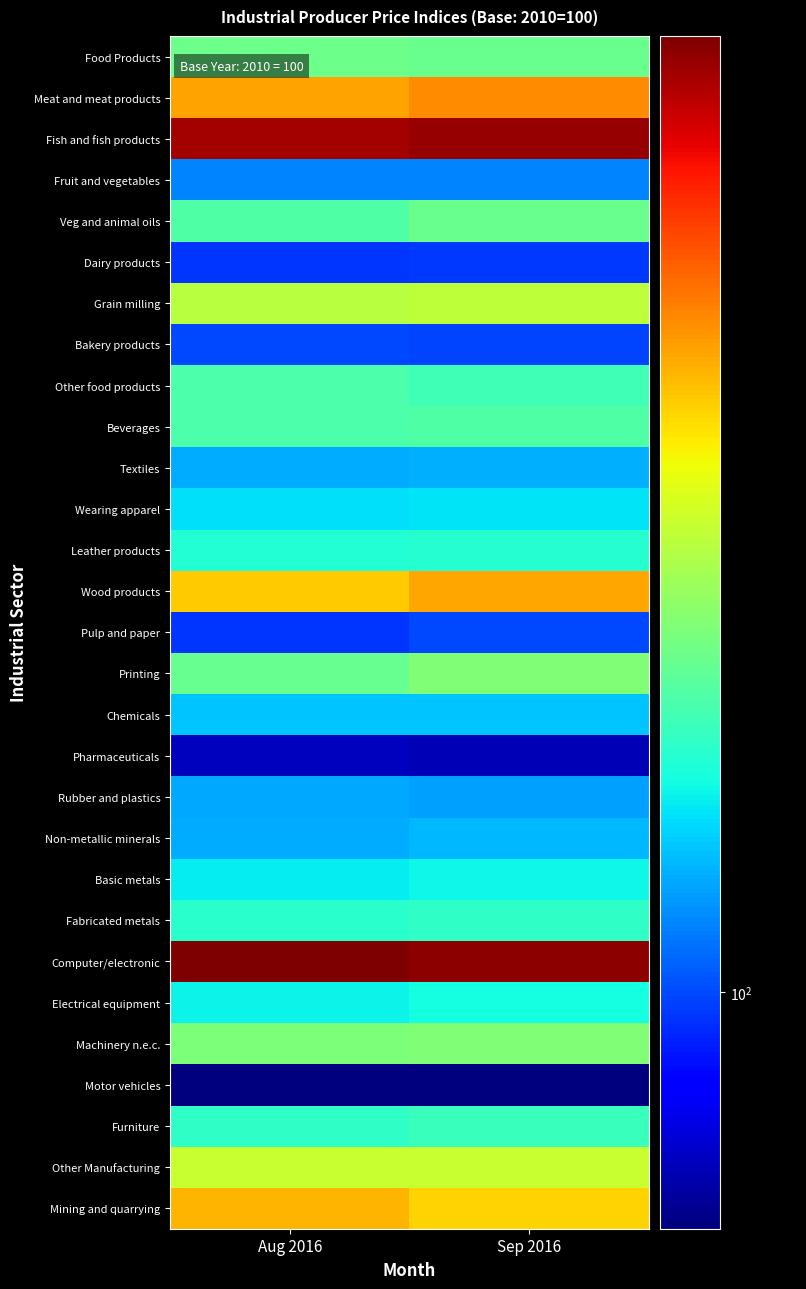

Reading right to left, list all the values displayed in this chart.

Food Products: Sep 2016=109.0	Aug 2016=109.1
Meat and meat products: Sep 2016=118.8	Aug 2016=118.0
Fish and fish products: Sep 2016=127.0	Aug 2016=126.6
Fruit and vegetables: Sep 2016=101.8	Aug 2016=101.8
Veg and animal oils: Sep 2016=109.0	Aug 2016=108.0
Dairy products: Sep 2016=99.5	Aug 2016=99.4
Grain milling: Sep 2016=112.5	Aug 2016=112.1
Bakery products: Sep 2016=99.9	Aug 2016=100.0
Other food products: Sep 2016=107.3	Aug 2016=107.8
Beverages: Sep 2016=107.9	Aug 2016=107.8
Textiles: Sep 2016=103.1	Aug 2016=103.0
Wearing apparel: Sep 2016=104.7	Aug 2016=104.6
Leather products: Sep 2016=106.3	Aug 2016=106.2
Wood products: Sep 2016=117.8	Aug 2016=116.4
Pulp and paper: Sep 2016=100.0	Aug 2016=99.4
Printing: Sep 2016=109.9	Aug 2016=108.8
Chemicals: Sep 2016=103.7	Aug 2016=103.8
Pharmaceuticals: Sep 2016=95.5	Aug 2016=95.8
Rubber and plastics: Sep 2016=102.6	Aug 2016=102.9
Non-metallic minerals: Sep 2016=103.4	Aug 2016=103.0
Basic metals: Sep 2016=105.4	Aug 2016=105.0
Fabricated metals: Sep 2016=106.7	Aug 2016=106.4
Computer/electronic: Sep 2016=127.3	Aug 2016=127.9
Electrical equipment: Sep 2016=105.7	Aug 2016=105.3
Machinery n.e.c.: Sep 2016=109.9	Aug 2016=109.8
Motor vehicles: Sep 2016=94.1	Aug 2016=94.2
Furniture: Sep 2016=107.0	Aug 2016=106.7
Other Manufacturing: Sep 2016=112.9	Aug 2016=112.9
Mining and quarrying: Sep 2016=116.2	Aug 2016=117.3